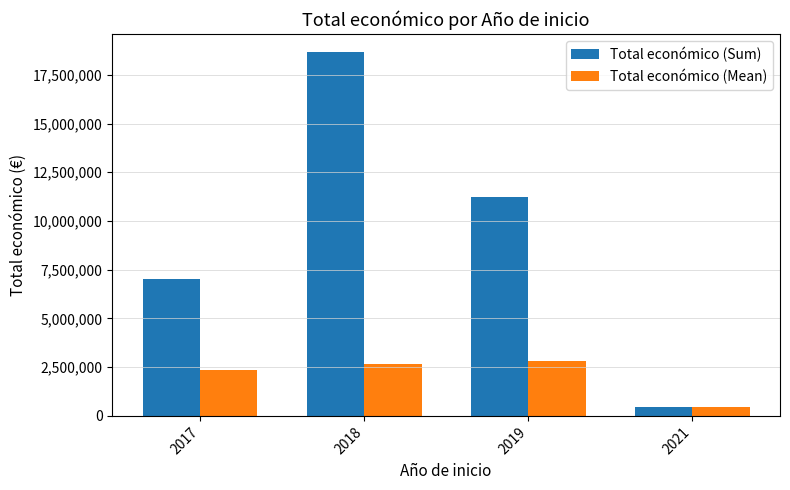

Between 2017 and 2021, which series saw the biggest shift?

Total económico (Sum)